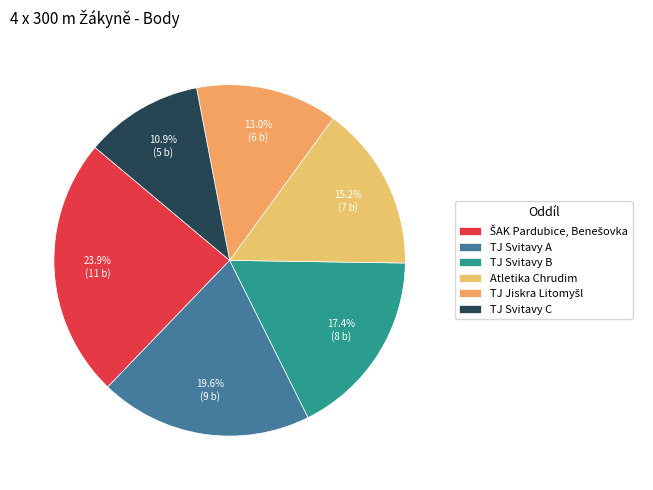

Combined, what portion of the pie is TJ Svitavy B and TJ Svitavy C?

28.3%